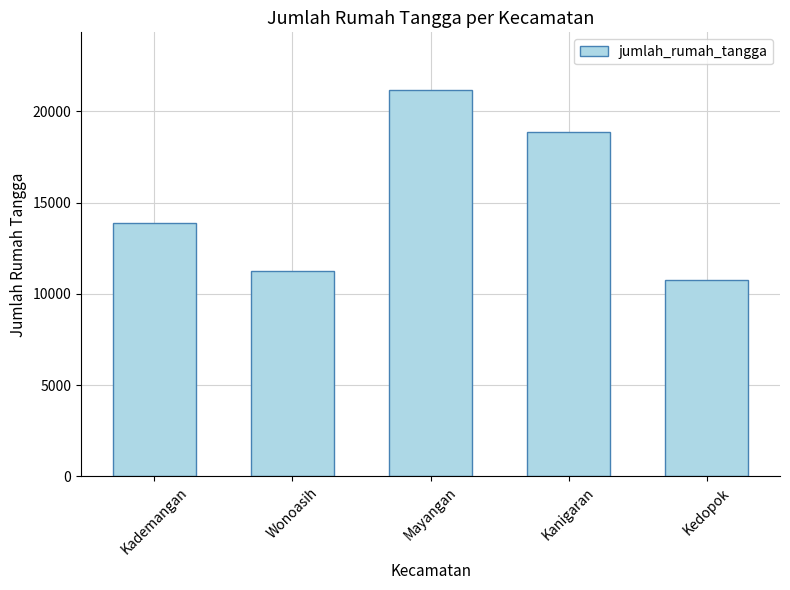

What is the difference between the maximum and minimum values?

10382